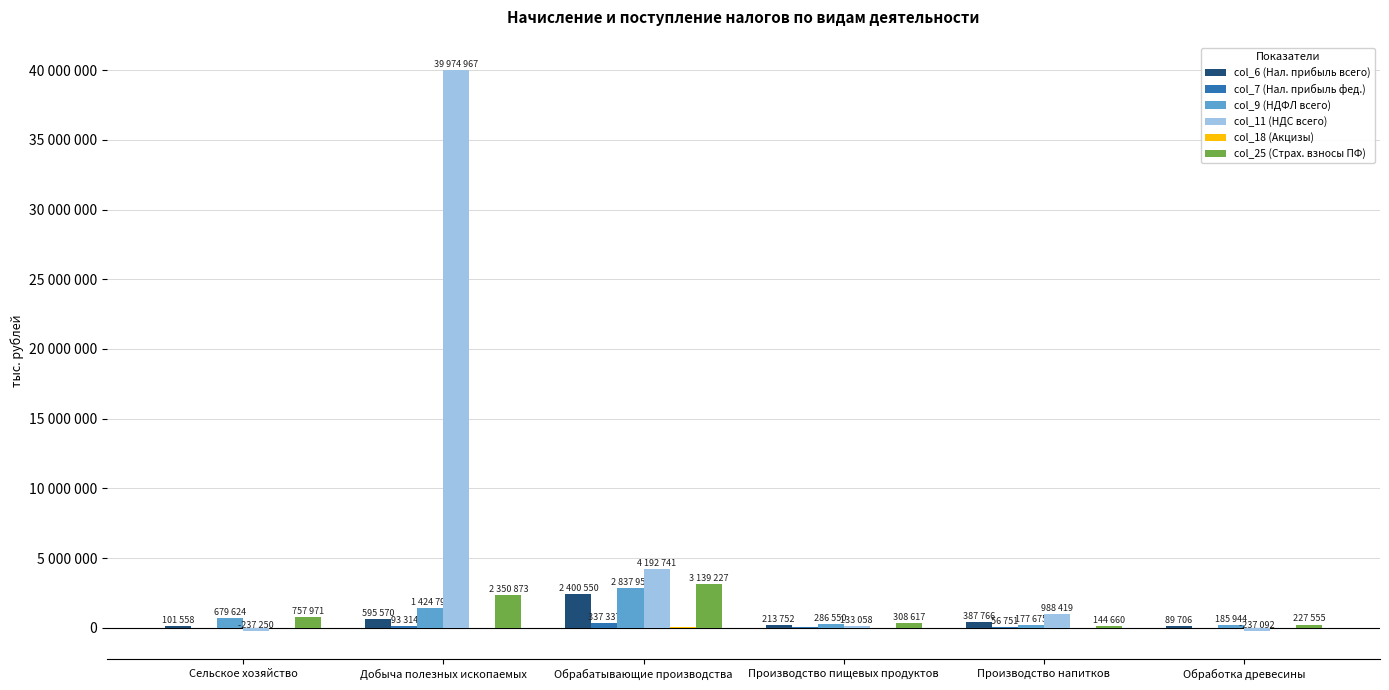

At how many categories does at least one series exceed 31866009?

1